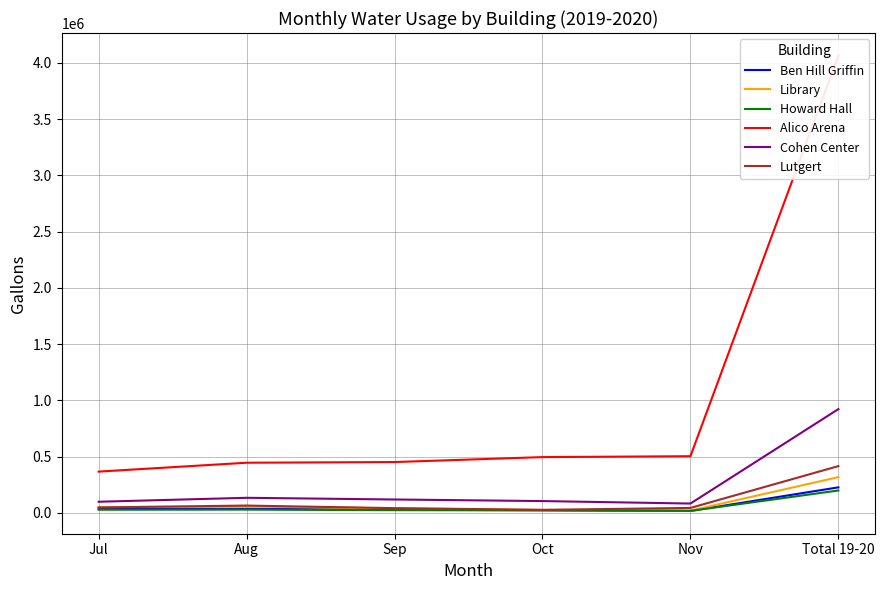

Which series changed the most between Nov and Total 19-20?

Alico Arena